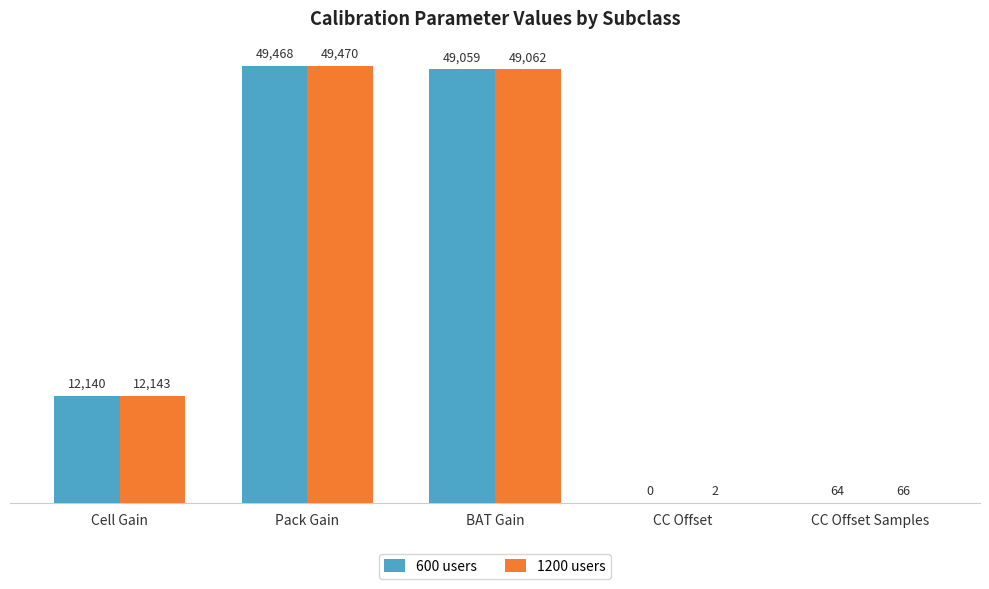

The 600 users series shows 64 at CC Offset Samples. True or false?

True